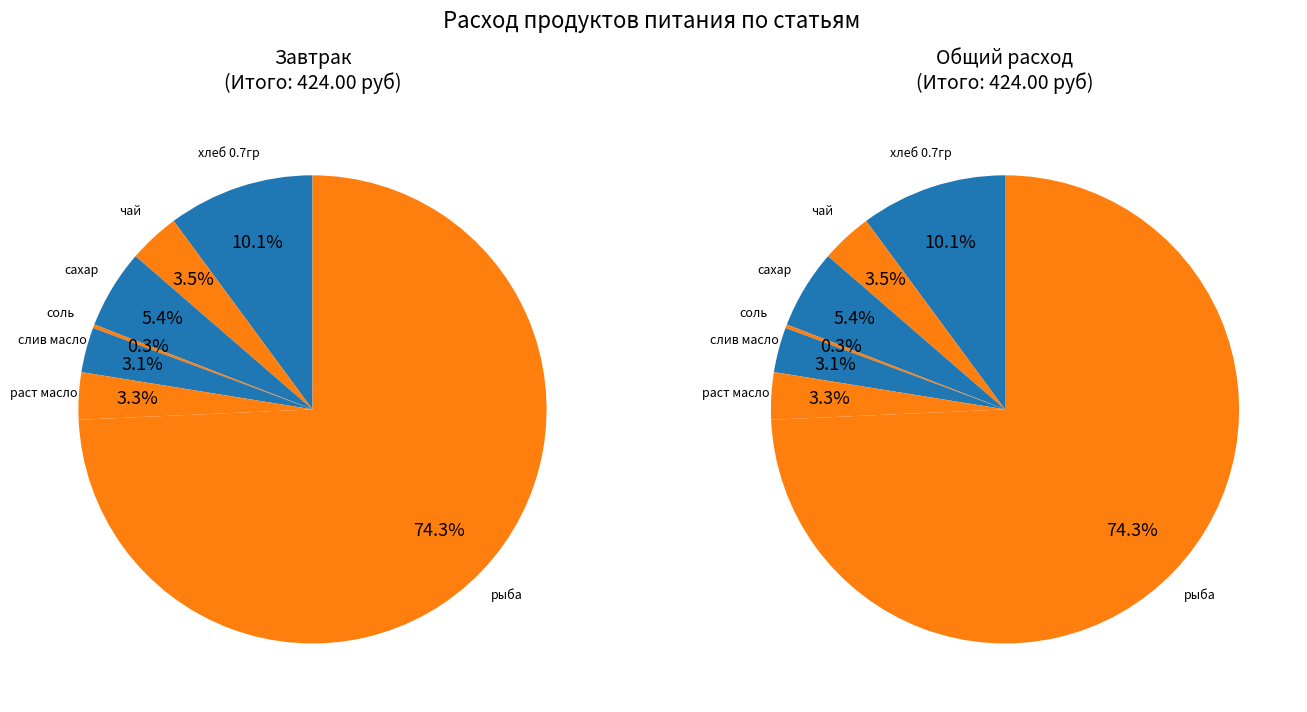

What is the change in value from соль to слив масло?

+12.1